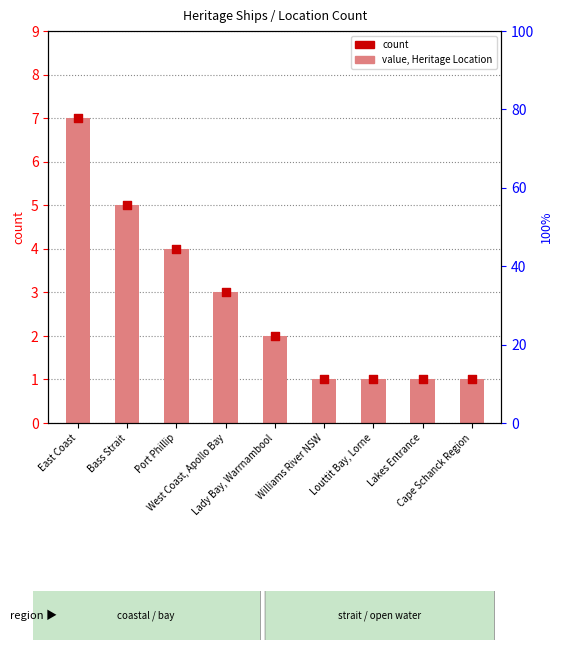

Which series reaches the minimum Y coordinate?

count